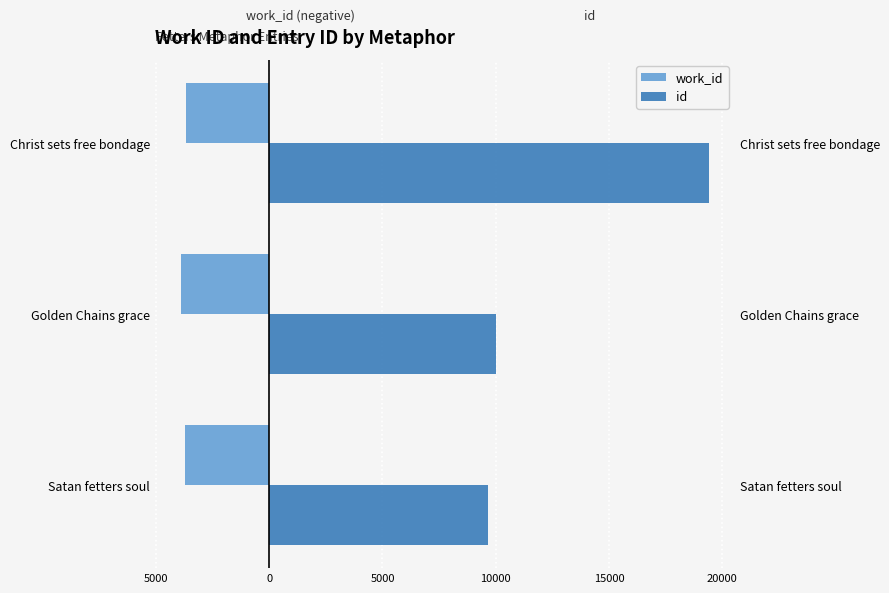

What are all the series names shown in the legend?

work_id, id